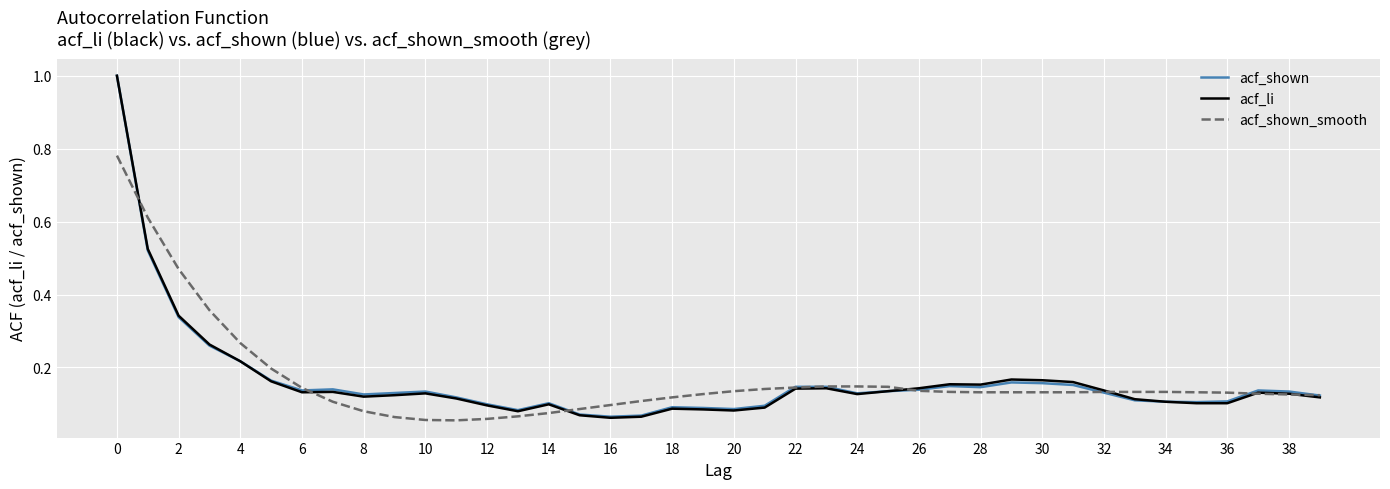

Which series has the widest spread of values?

acf_li